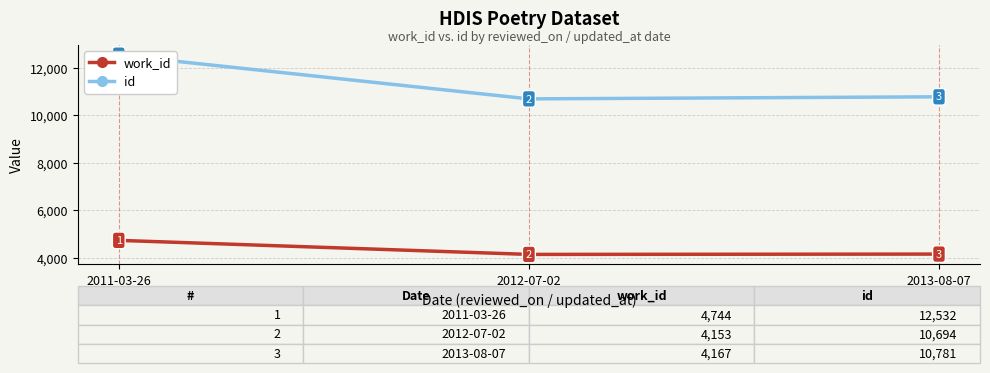

What position from the right is 2012-07-02?

2